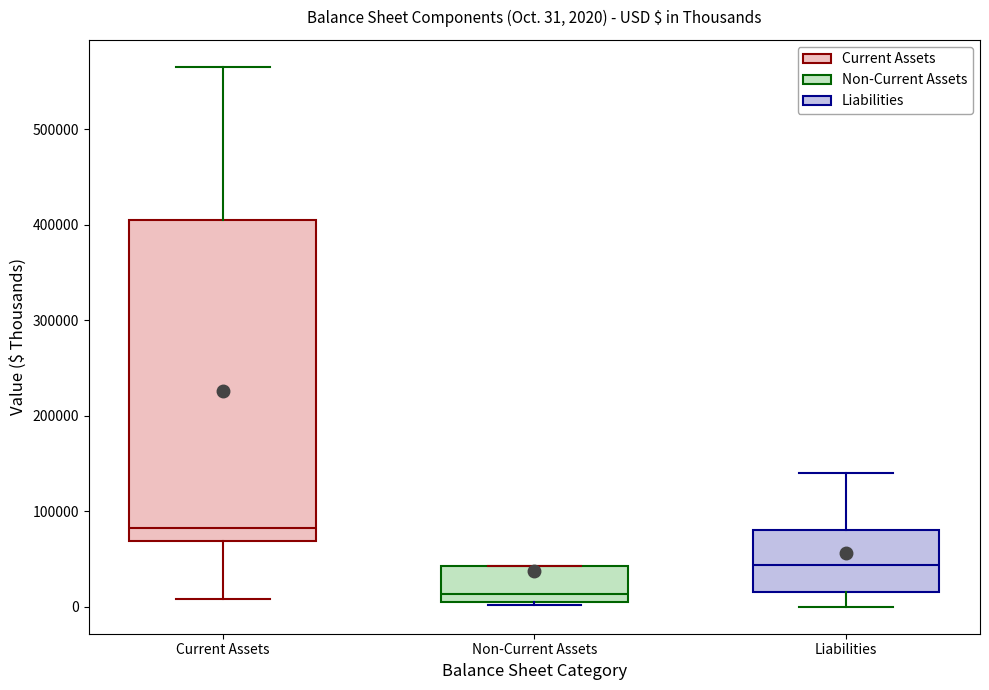

Which box is the tallest, from its lower edge to its upper edge?

Current Assets